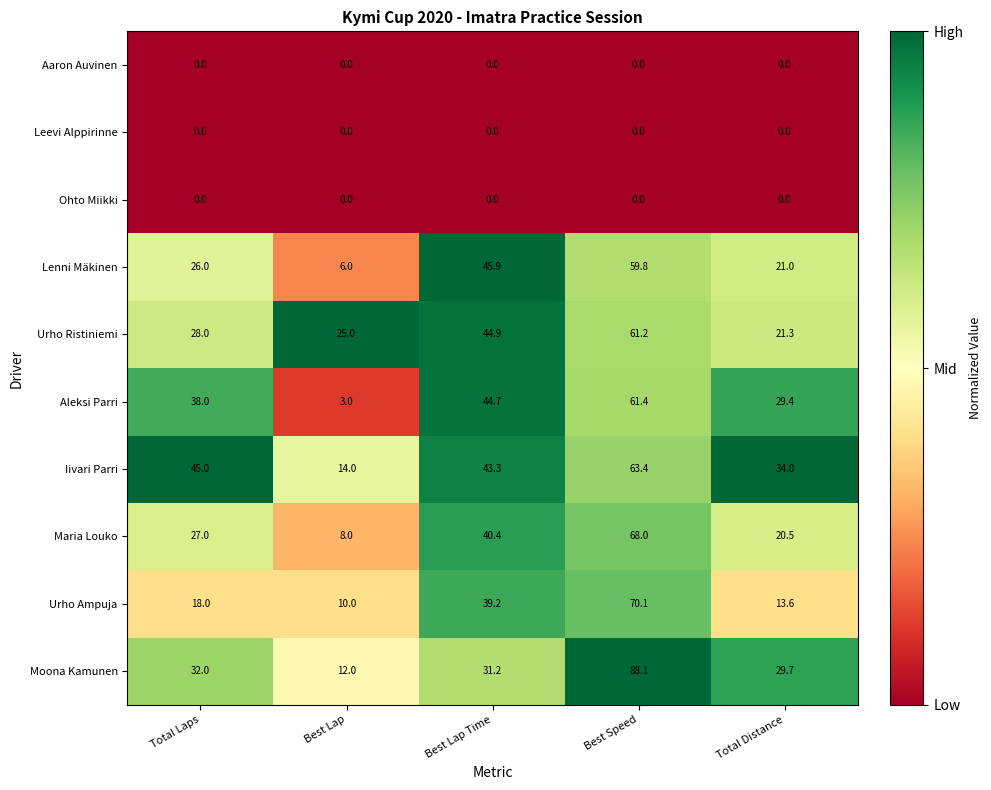

What is the difference between the Maria Louko values at Total Distance and Total Laps?

6.5